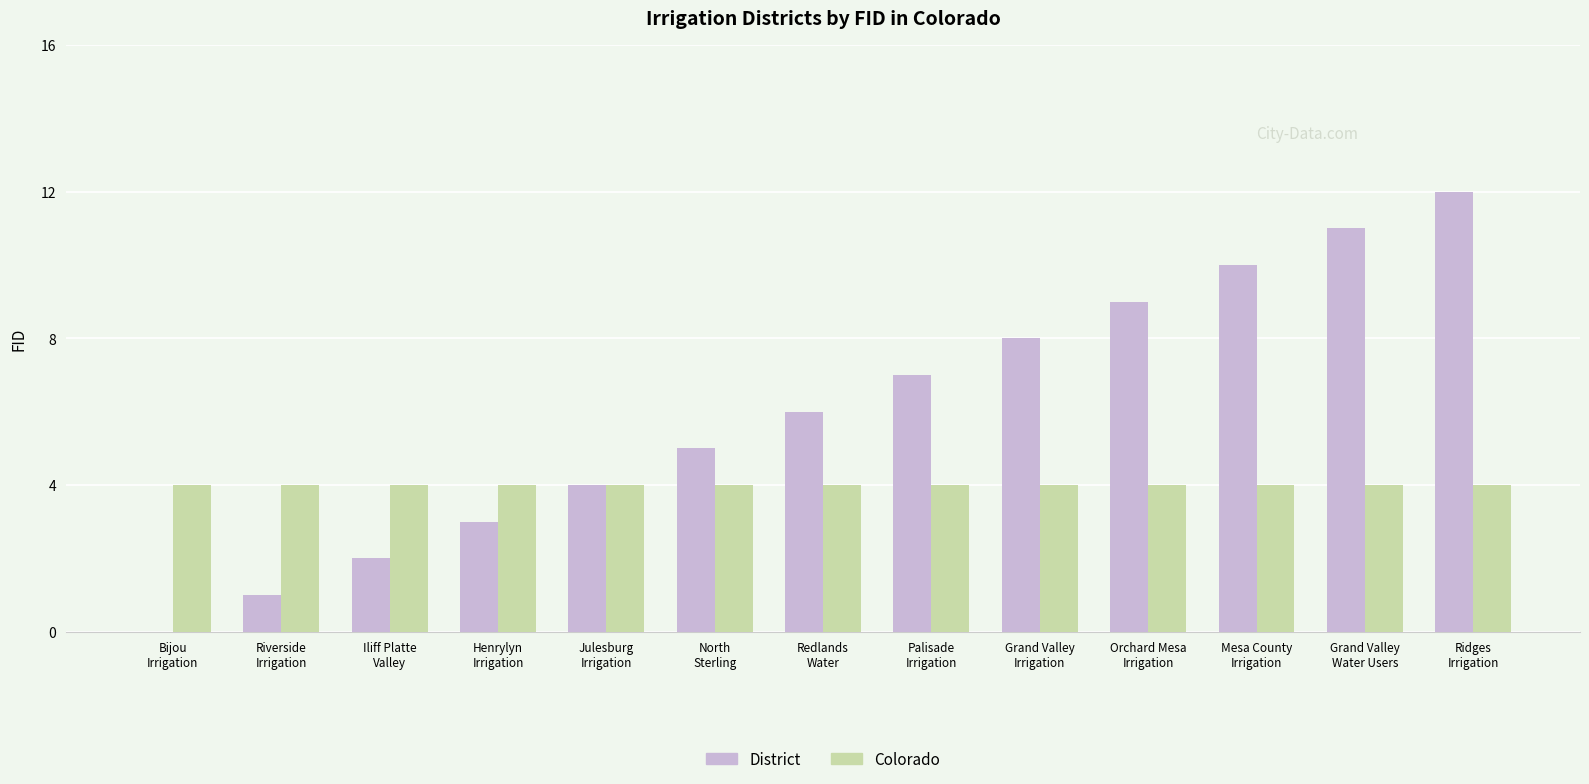

The District series shows 3 at Grand Valley
Irrigation. True or false?

False